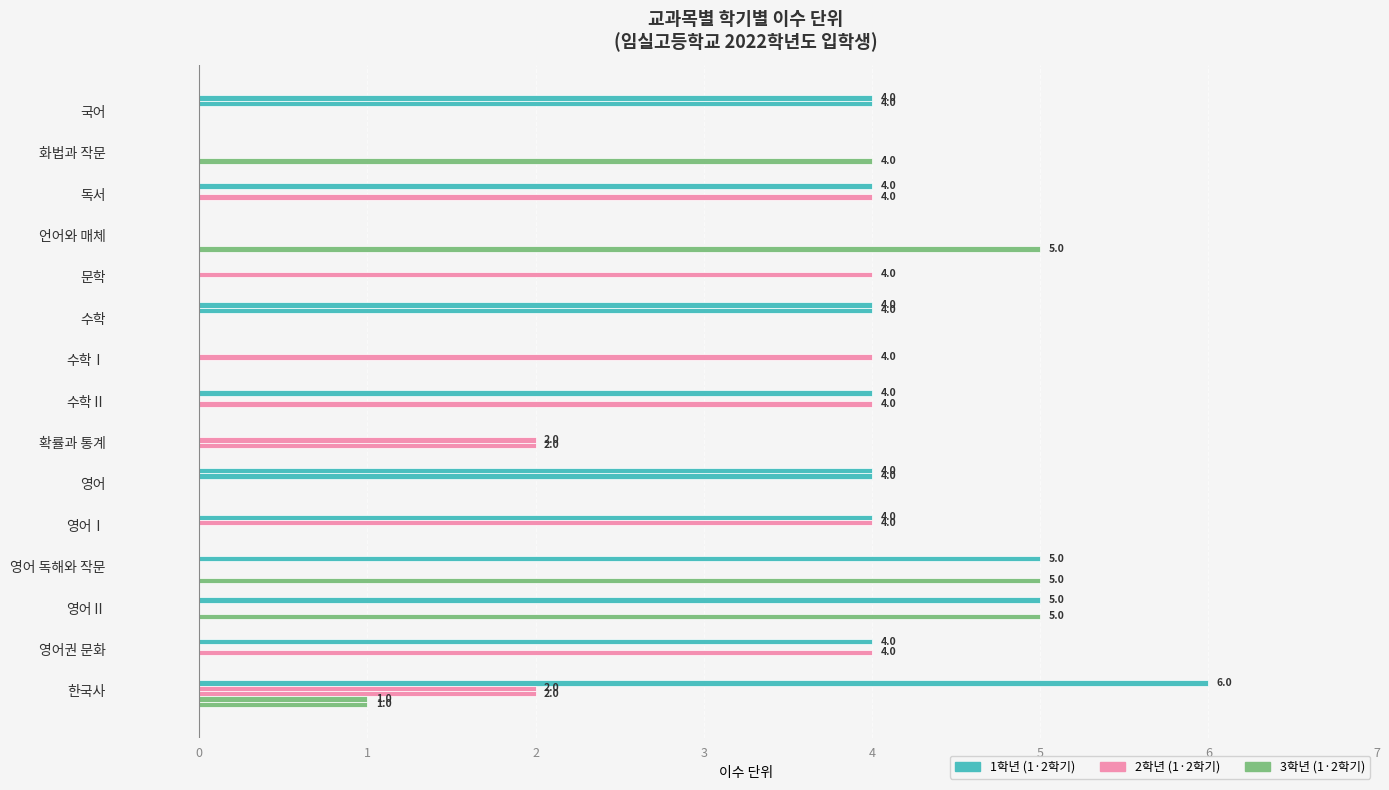

What position from the right is 수학?

10